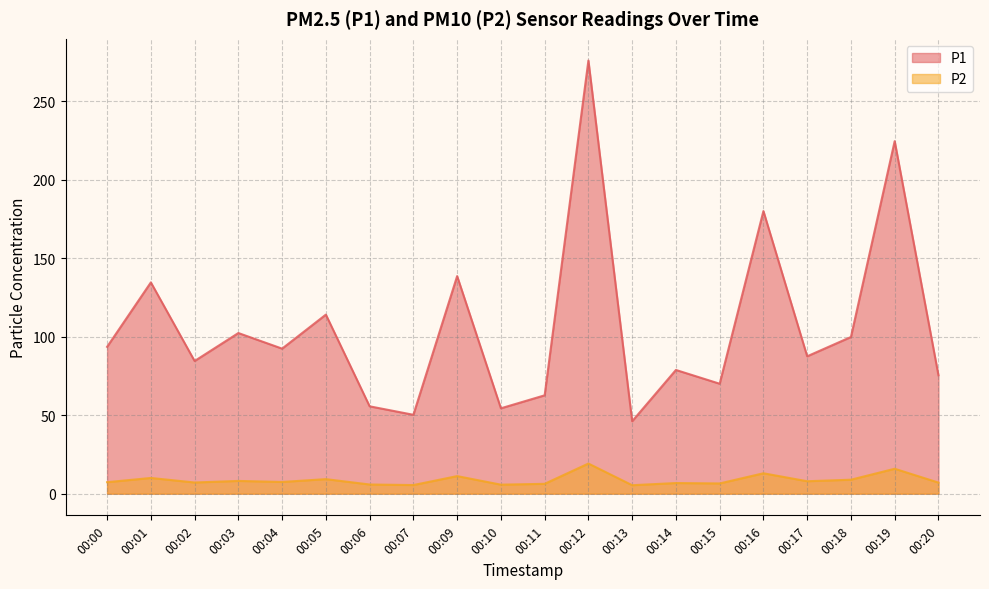

How many values in the P1 series are below 92?

10